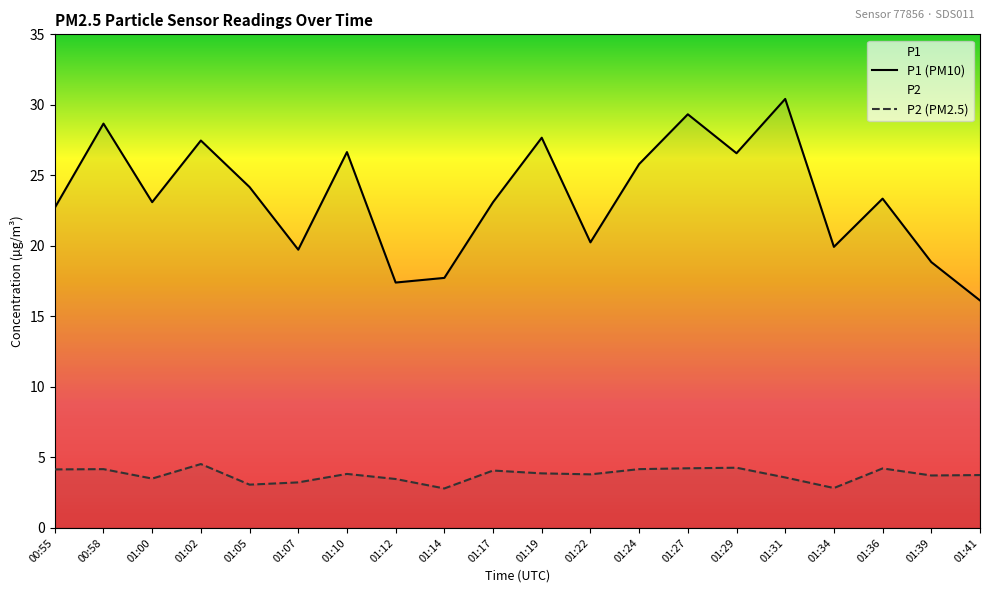

True or false: P1 and P2 intersect in this chart.

False